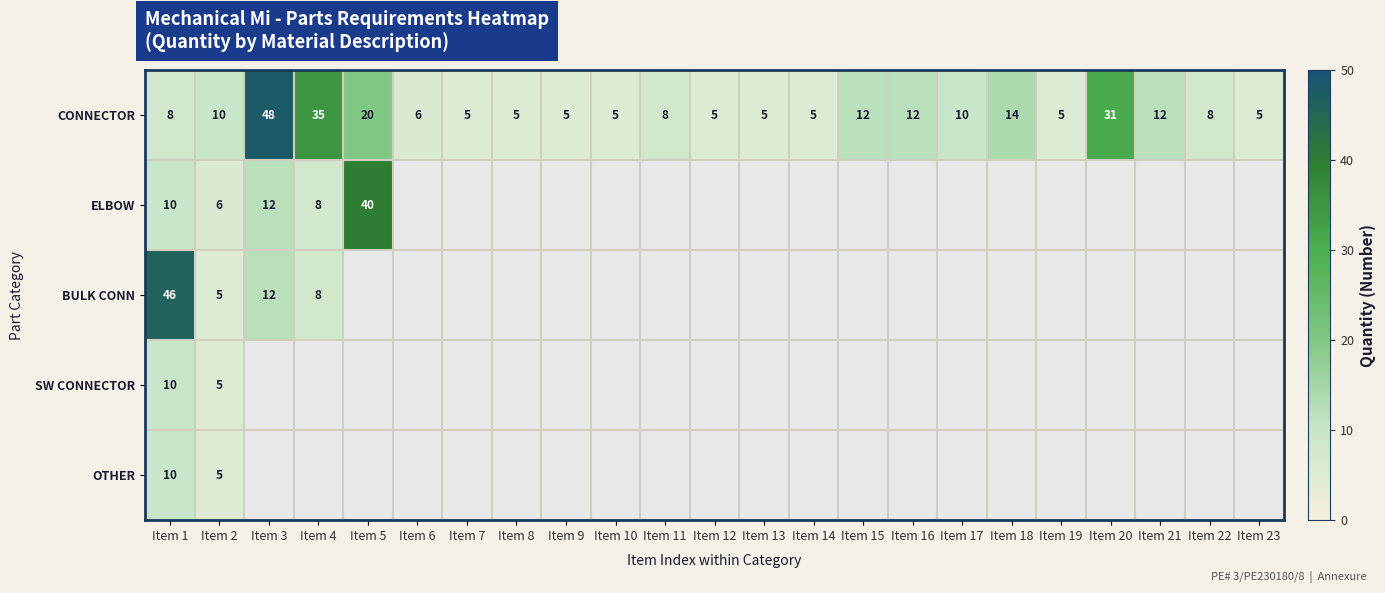

What value does the CONNECTOR series have at Item 14?

5